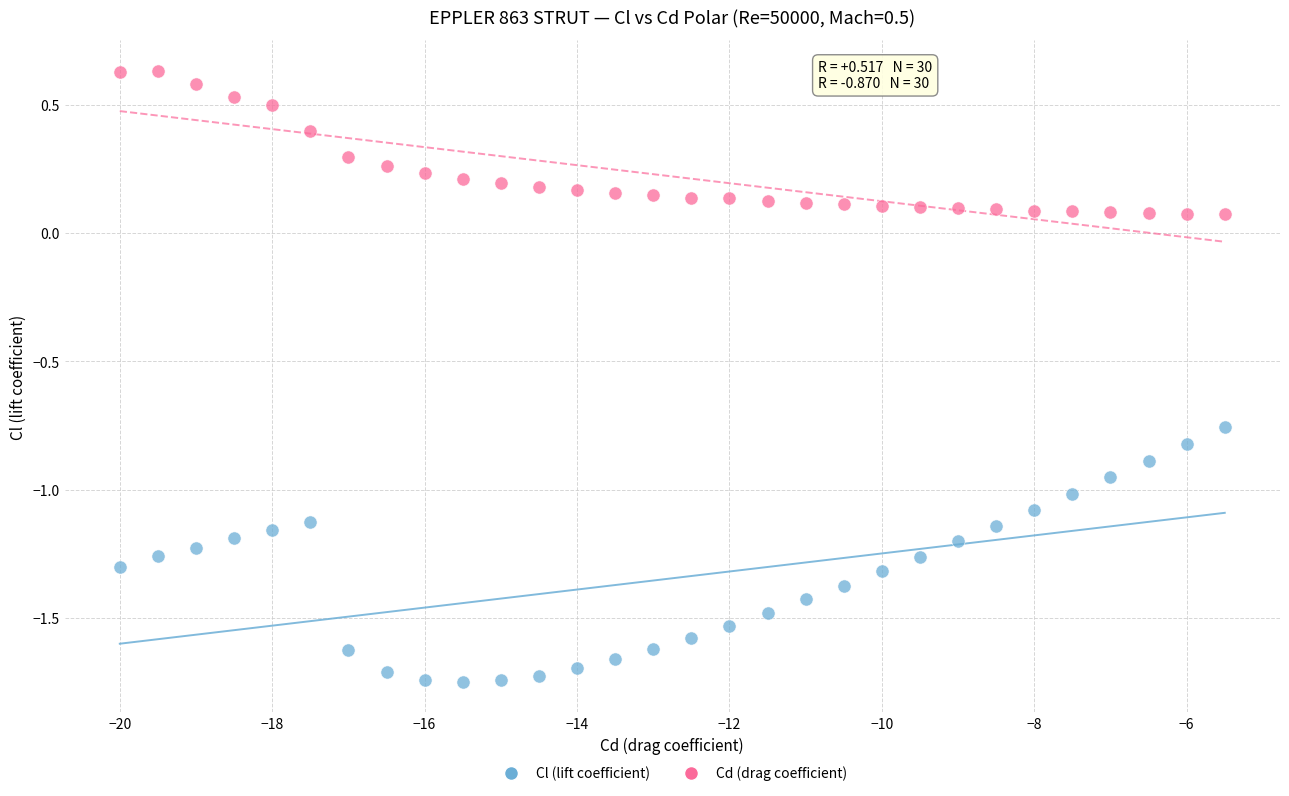

Across all data points, what is the range of Y values (max minus min)?

2.4